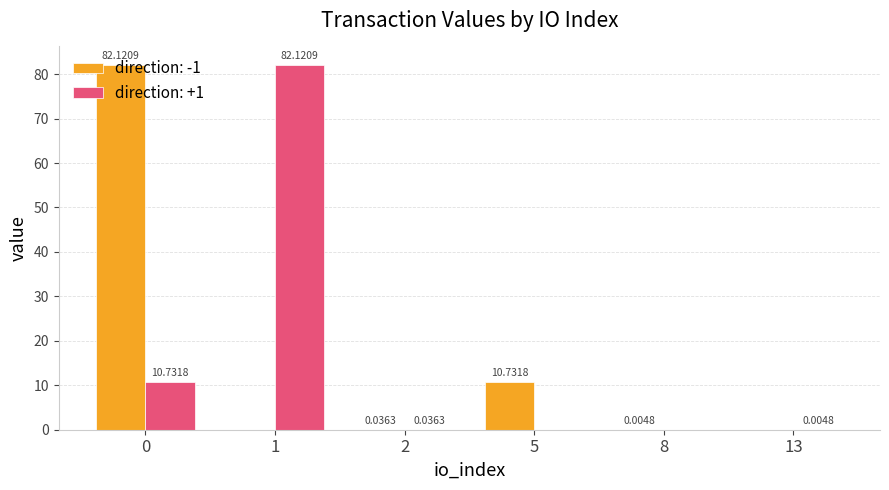

What is the sum of the direction: -1 values at 5 and 0?

92.9